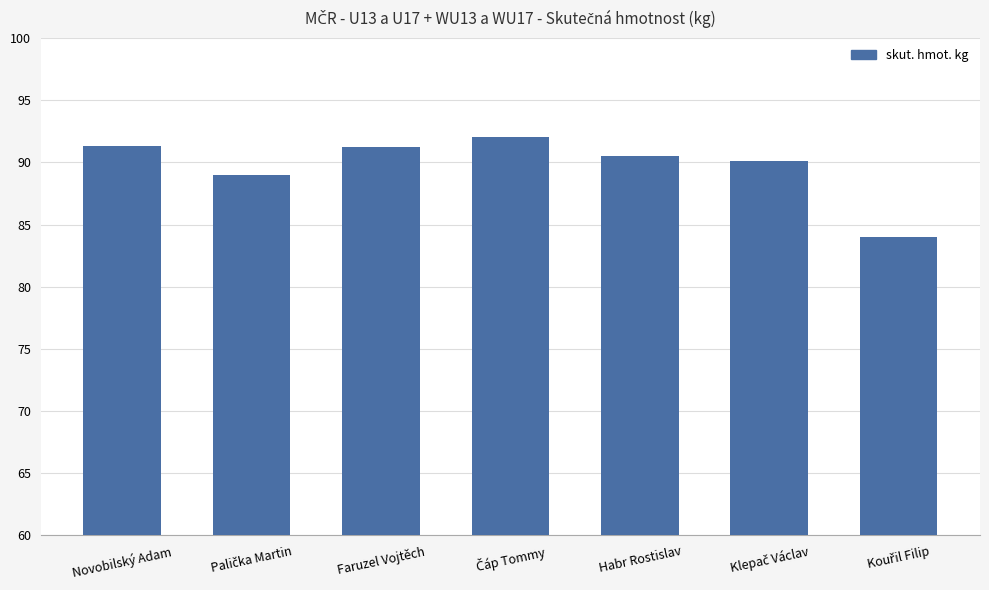

The chart shows a value of 133.4 at Habr Rostislav. True or false?

False